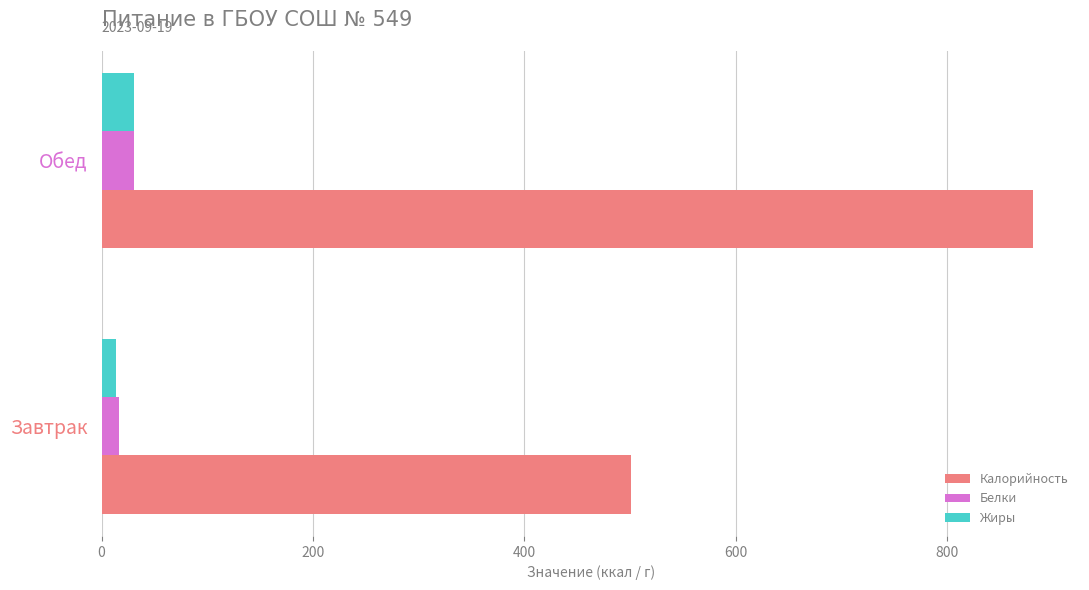

Which series has the largest range (max minus min)?

Калорийность